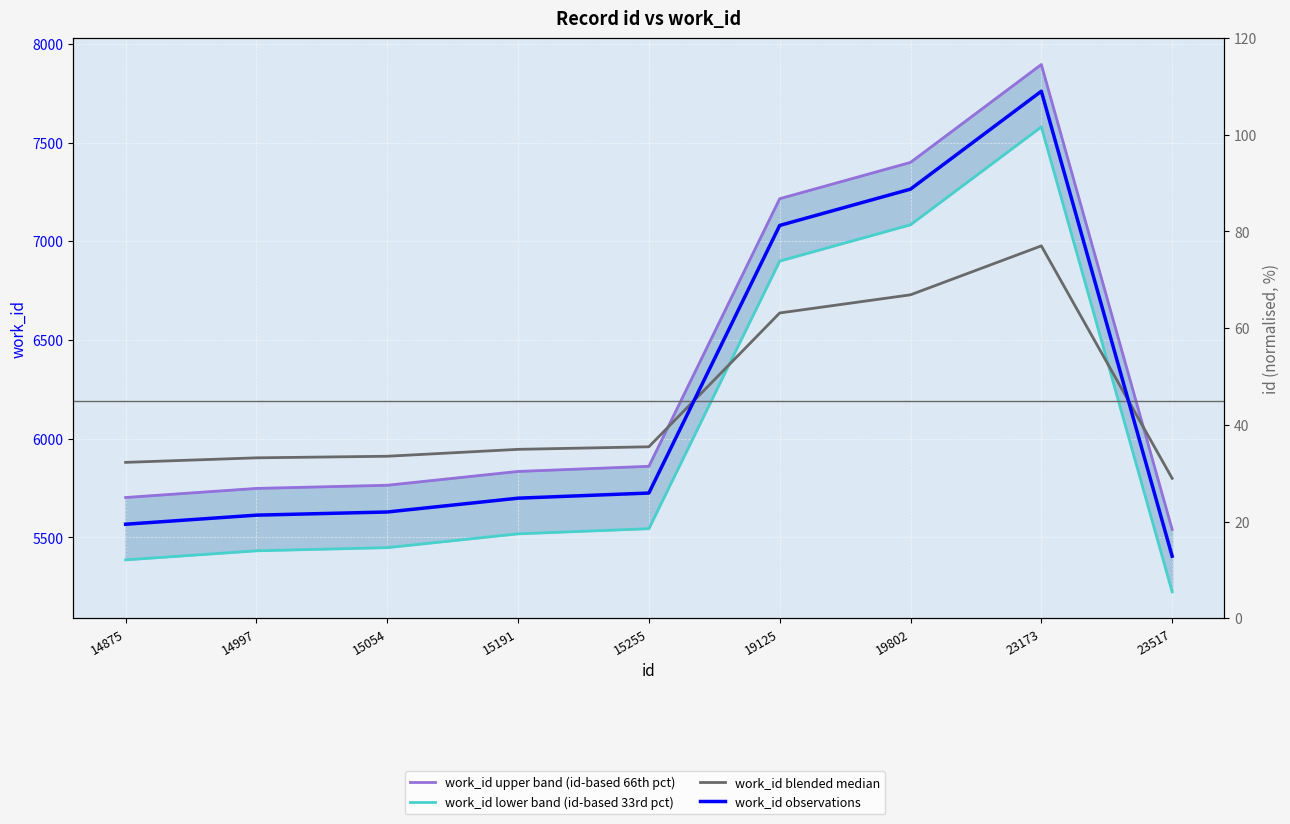

How many data points in work_id observations are above 5698?

4